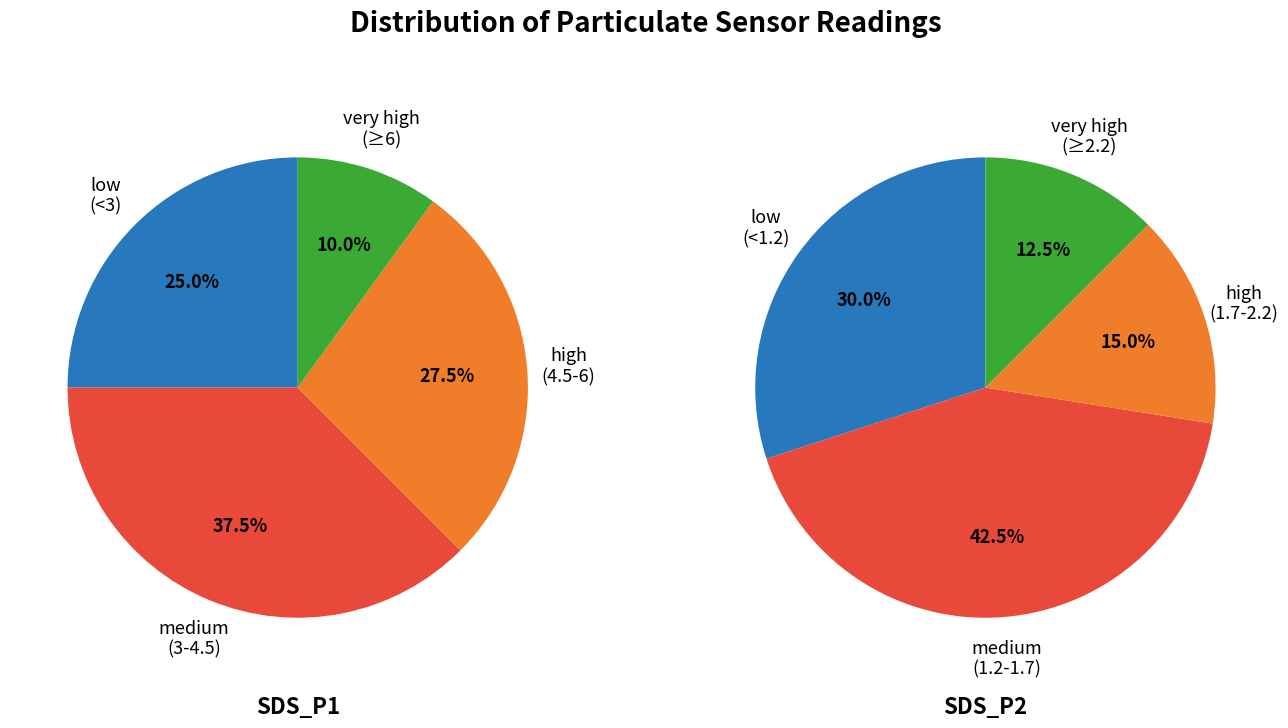

At 0, list the series in order from smallest to largest.

SDS_P2, SDS_P1